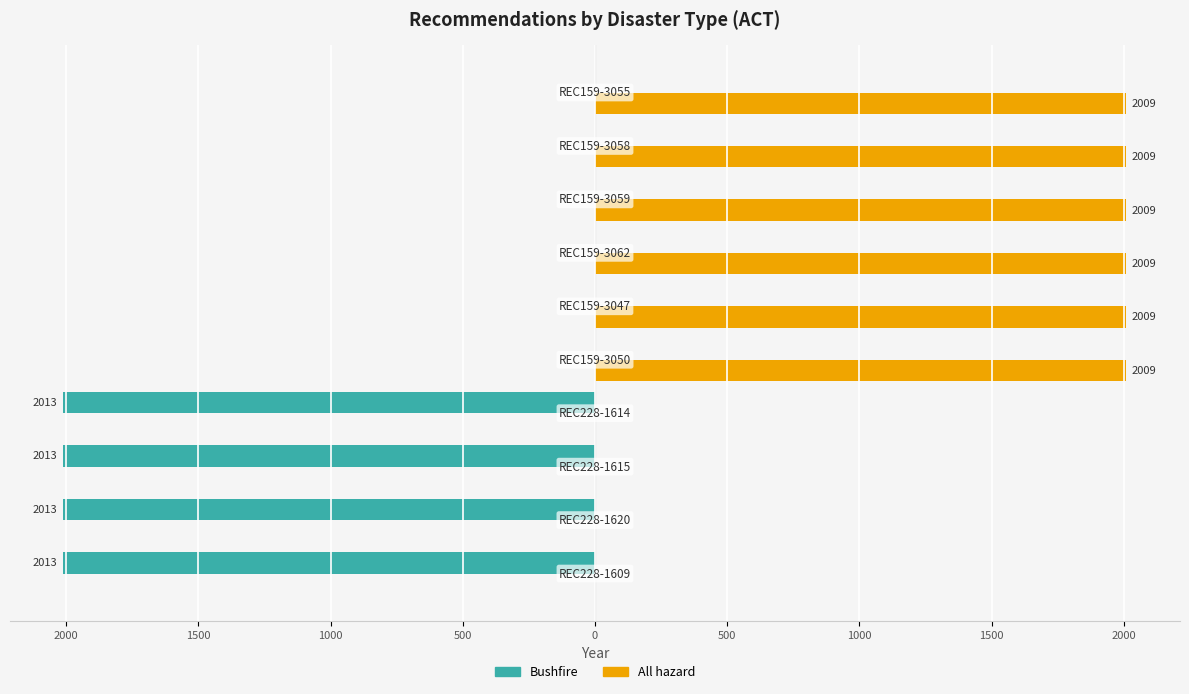

What are all the series names shown in the legend?

Bushfire, All hazard